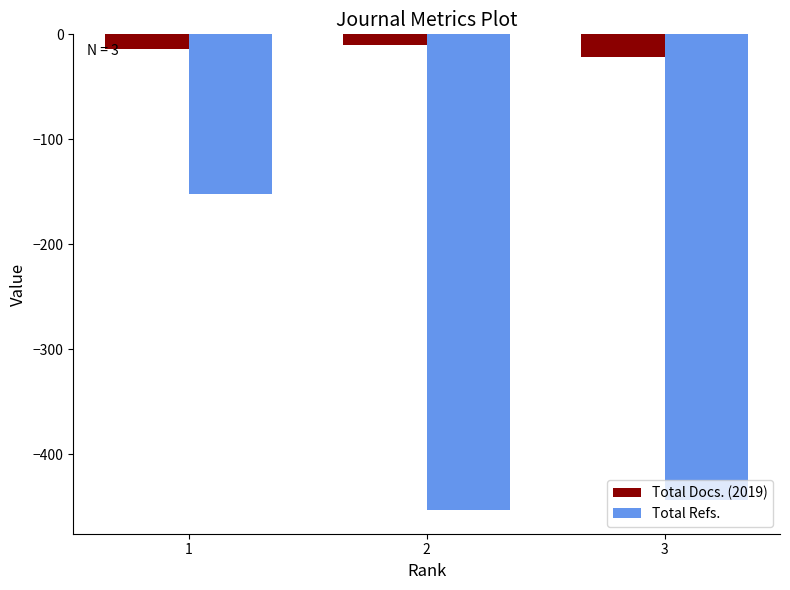

Which series has the widest spread of values?

Total Refs.